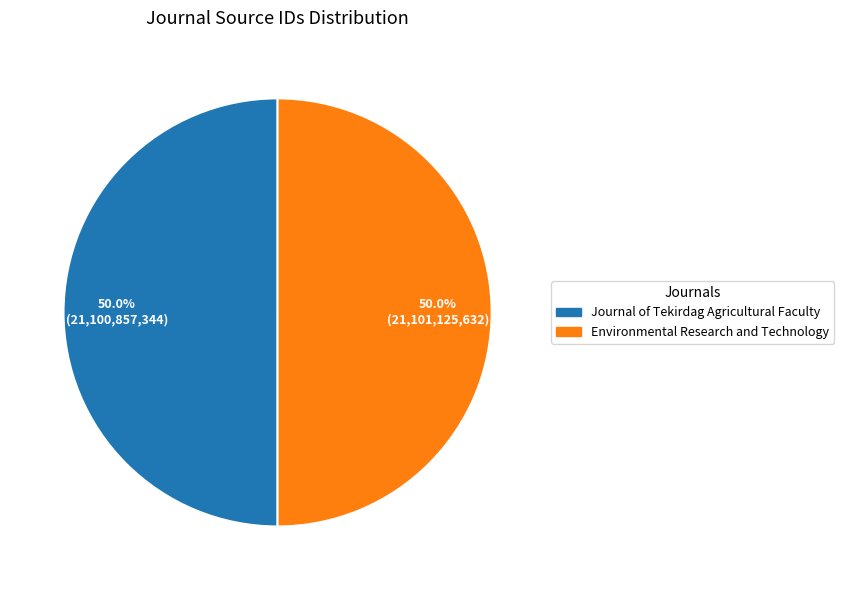

How much of the chart is everything except Journal of Tekirdag Agricultural Faculty?

50.0%